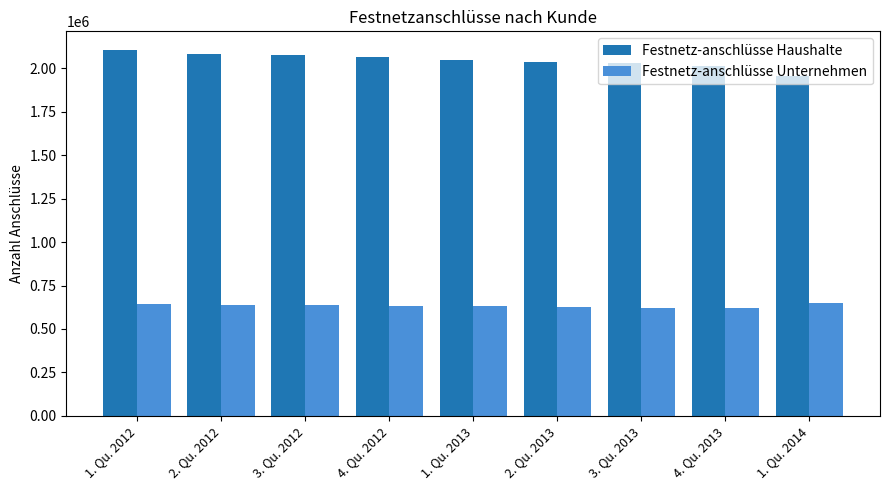

What is the spread (max minus min) of values at 1. Qu. 2014?

1306085.0